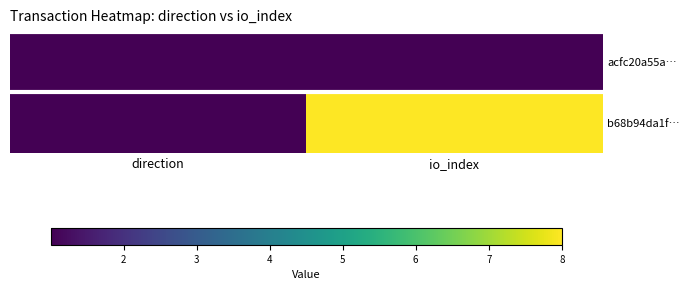

Reading left to right, list all the values displayed in this chart.

acfc20a55a…: direction=1.0	io_index=1.0
b68b94da1f…: direction=1.0	io_index=8.0